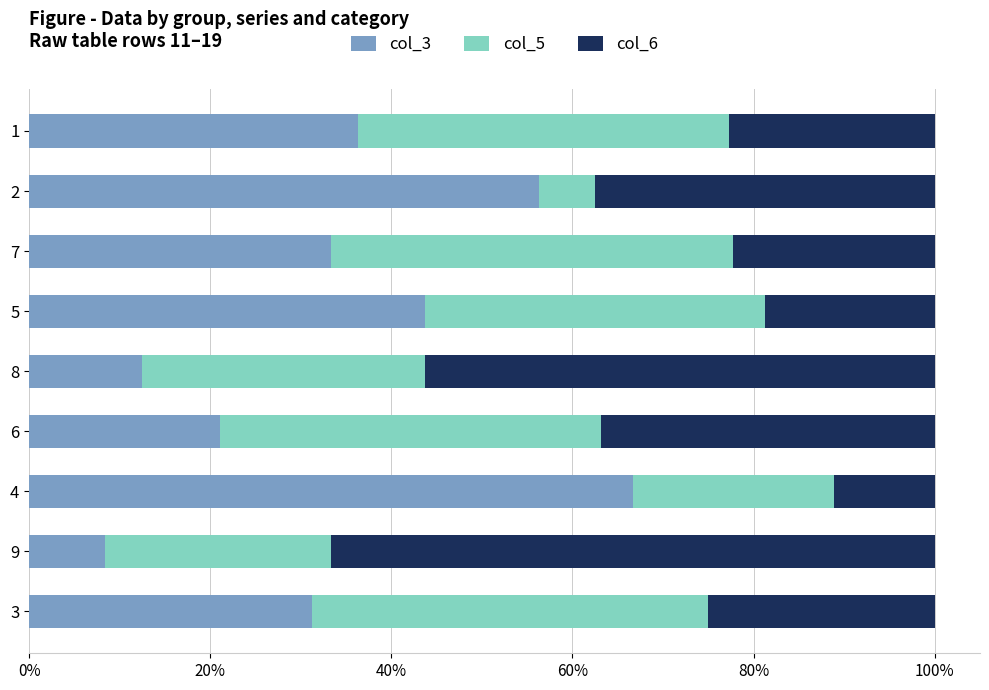

What is the total value across all series at 2?

100.0